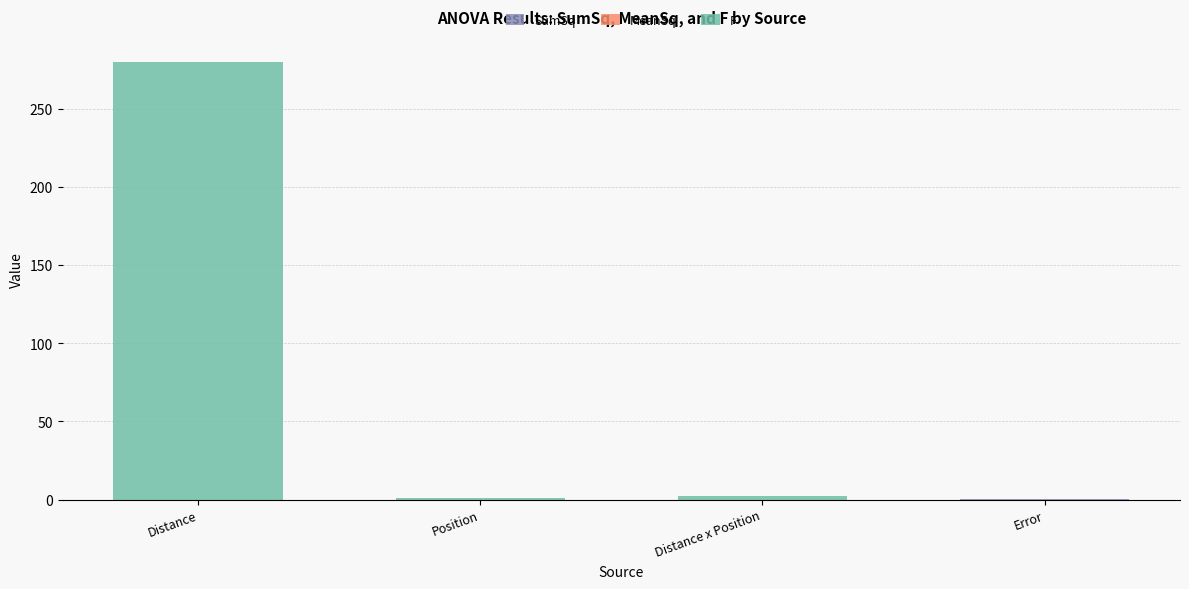

How many series are shown in this chart?

3